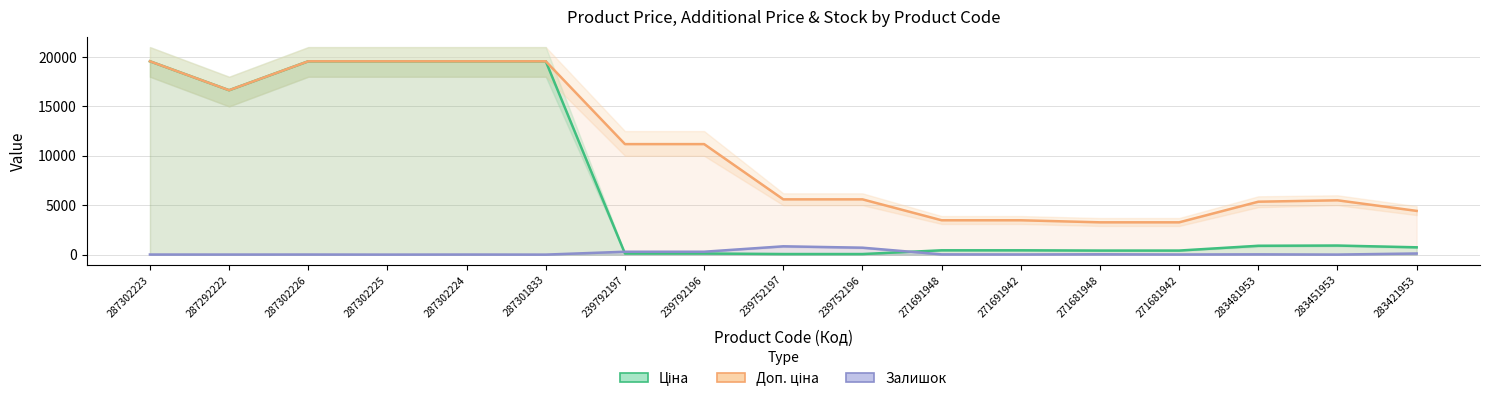

At how many categories does at least one series exceed 5430?

11